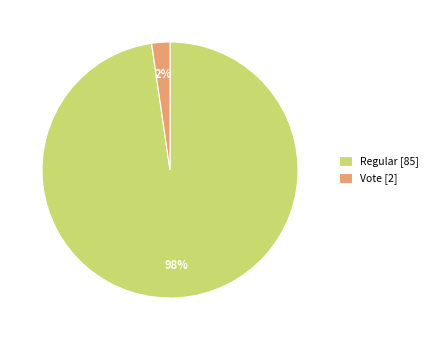

What is the largest slice in the pie chart?

Regular